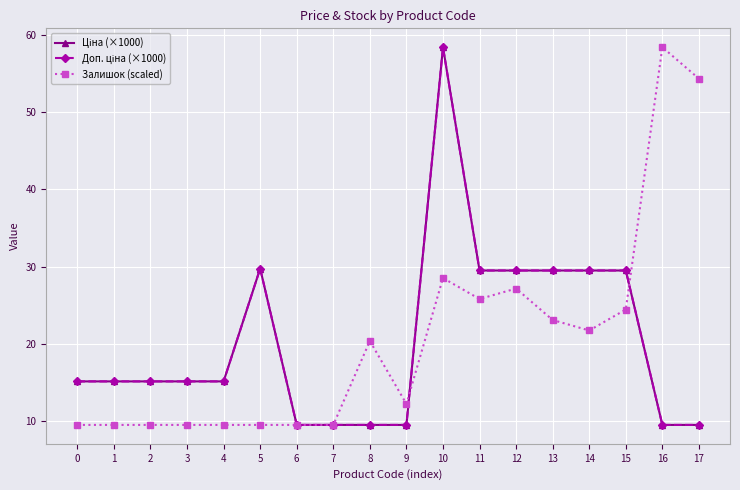

What value does the Доп. ціна (×1000) series have at 12?

29.5